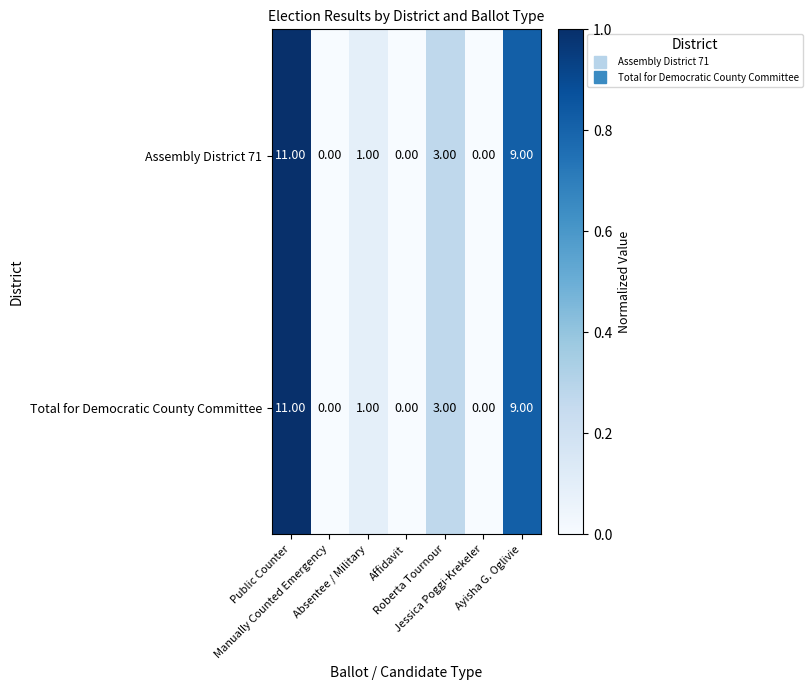

What is the difference between the second highest and second lowest values in the Assembly District 71 series?

9